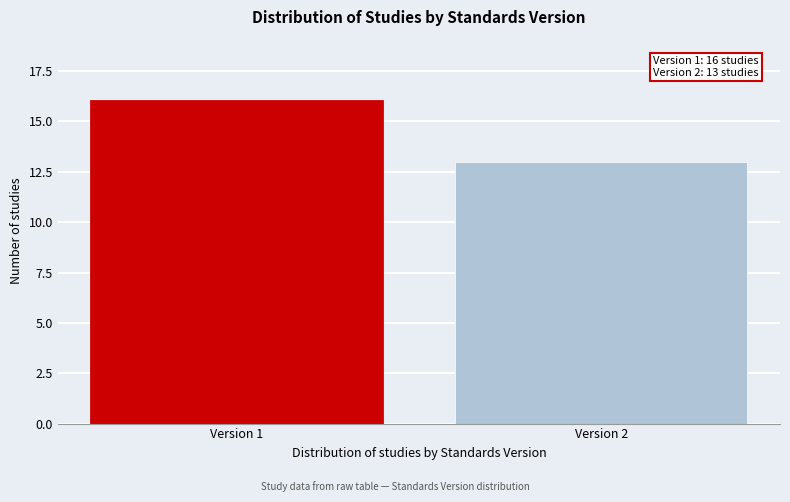

Reading left to right, what are all the values shown in this chart?

Version 1=16	Version 2=13